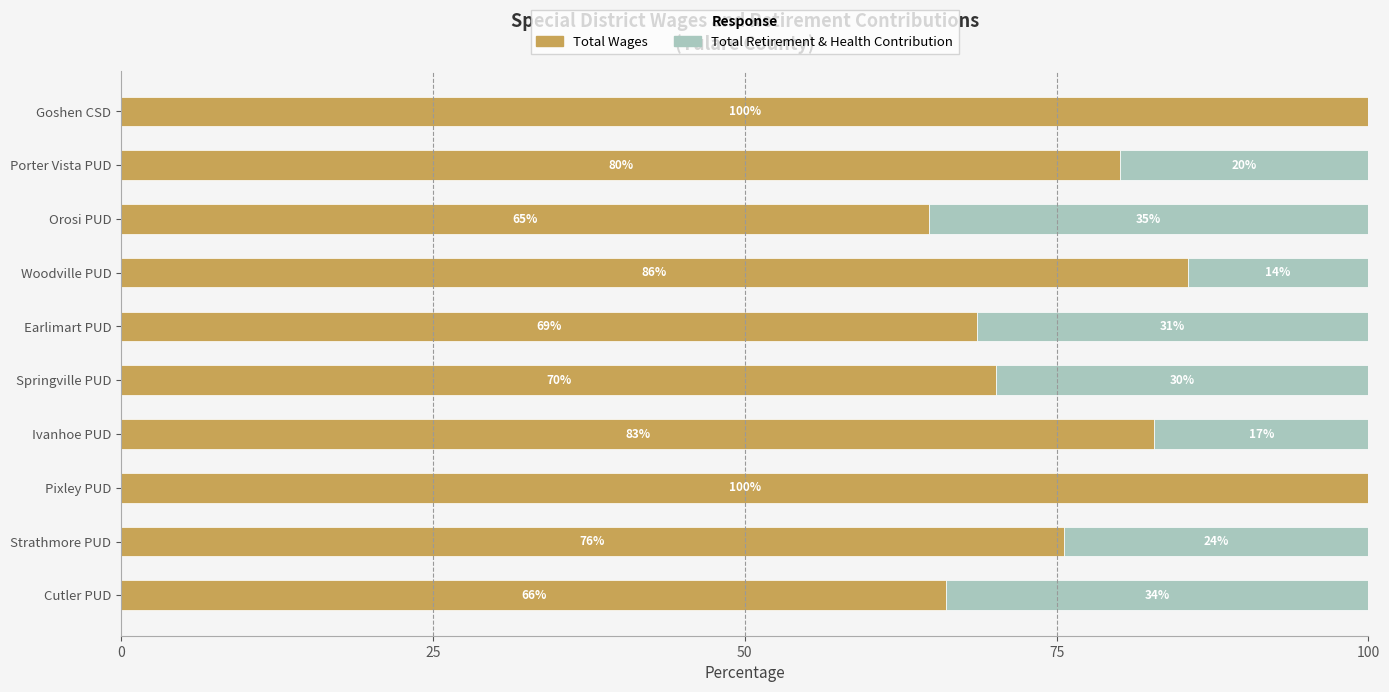

At which label is Total Wages closest to 82?

Ivanhoe PUD